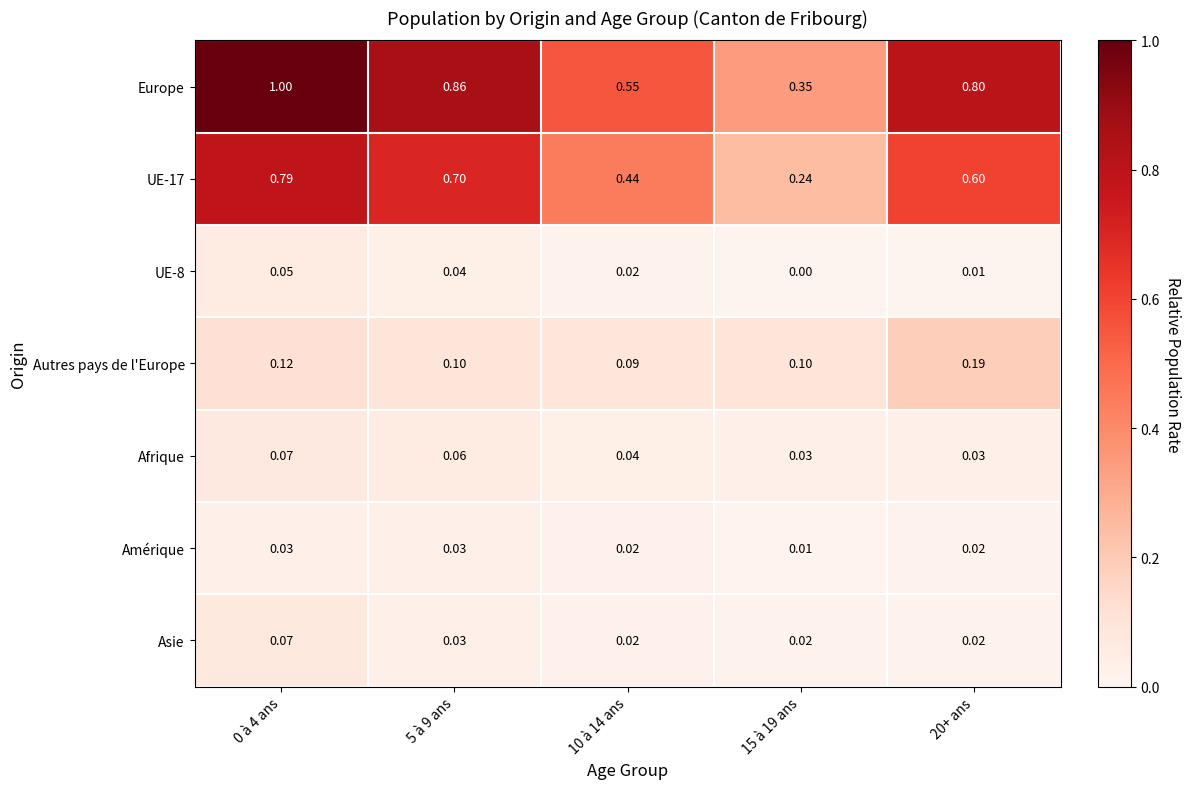

Is the value of Amérique at 15 à 19 ans greater than the value of Afrique at 0 à 4 ans?

No